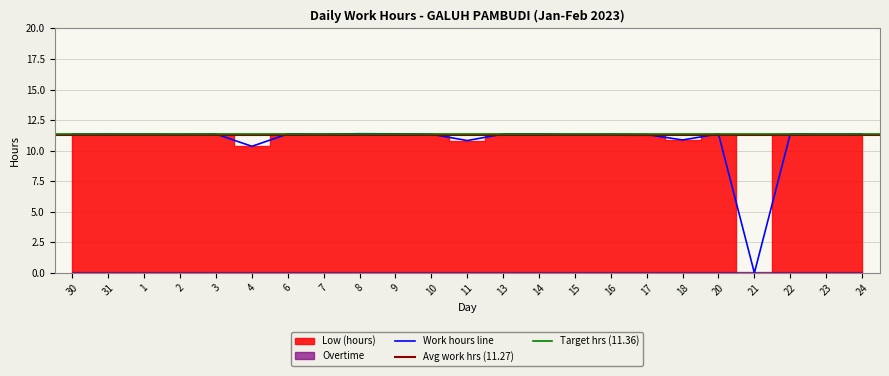

What is the highest value of the Work hours line series?

11.4